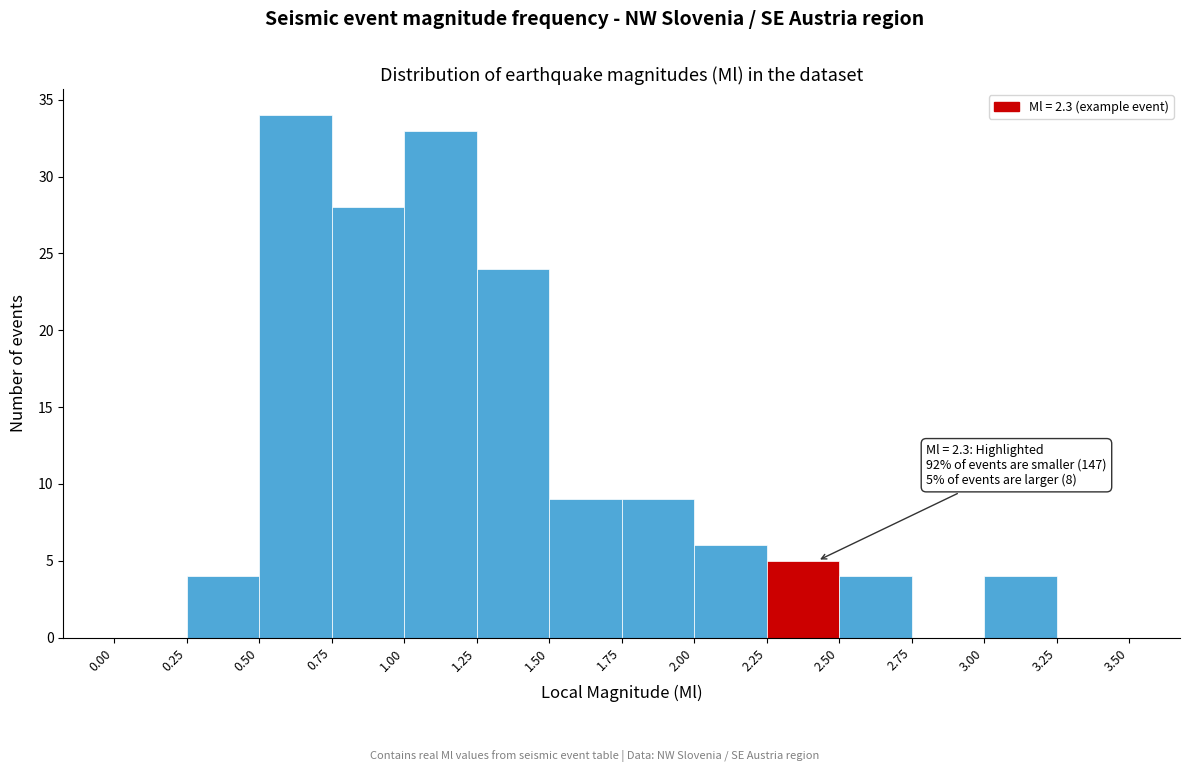

Which range on the x-axis has the tallest bar?

0.50 to 0.75